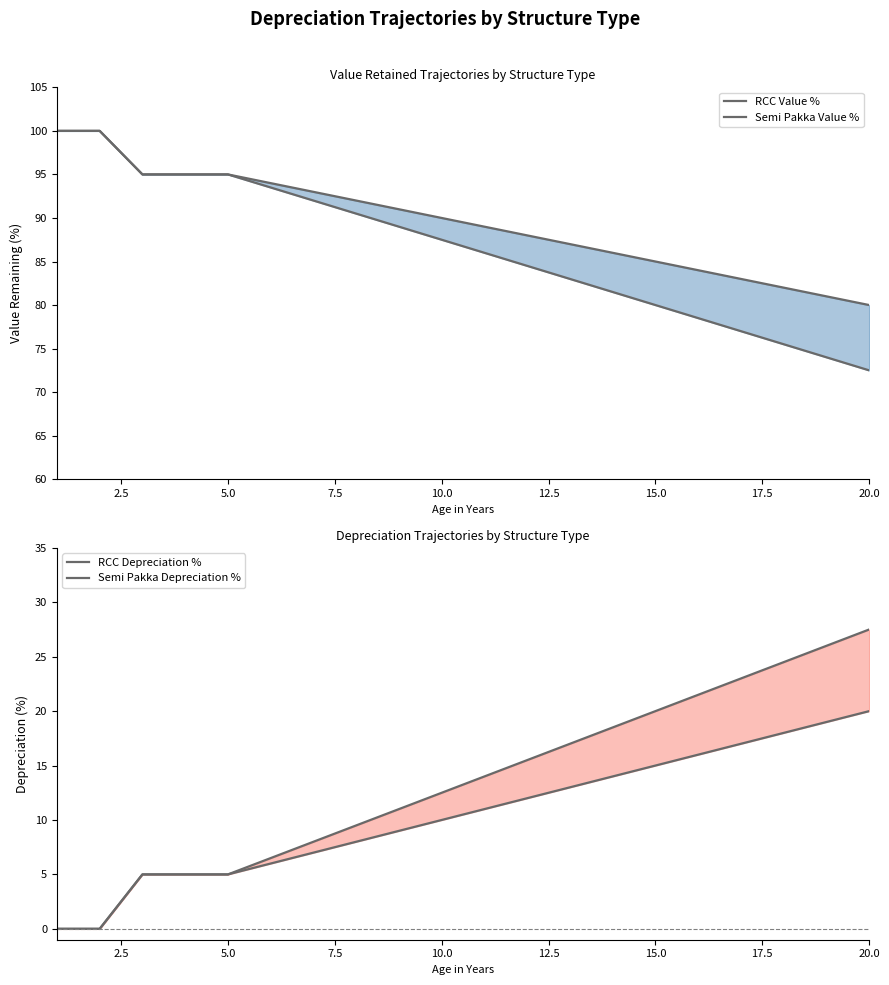

Reading right to left, list all the values displayed in this chart.

RCC Value %: 80.0	81.0	82.0	83.0	84.0	85.0	86.0	87.0	88.0	89.0	90.0	91.0	92.0	93.0	94.0	95.0	95.0	95.0	100.0	100.0
Semi Pakka Value %: 72.5	74.0	75.5	77.0	78.5	80.0	81.5	83.0	84.5	86.0	87.5	89.0	90.5	92.0	93.5	95.0	95.0	95.0	100.0	100.0
RCC Depreciation %: 20.0	19.0	18.0	17.0	16.0	15.0	14.0	13.0	12.0	11.0	10.0	9.0	8.0	7.0	6.0	5.0	5.0	5.0	0.0	0.0
Semi Pakka Depreciation %: 27.5	26.0	24.5	23.0	21.5	20.0	18.5	17.0	15.5	14.0	12.5	11.0	9.5	8.0	6.5	5.0	5.0	5.0	0.0	0.0